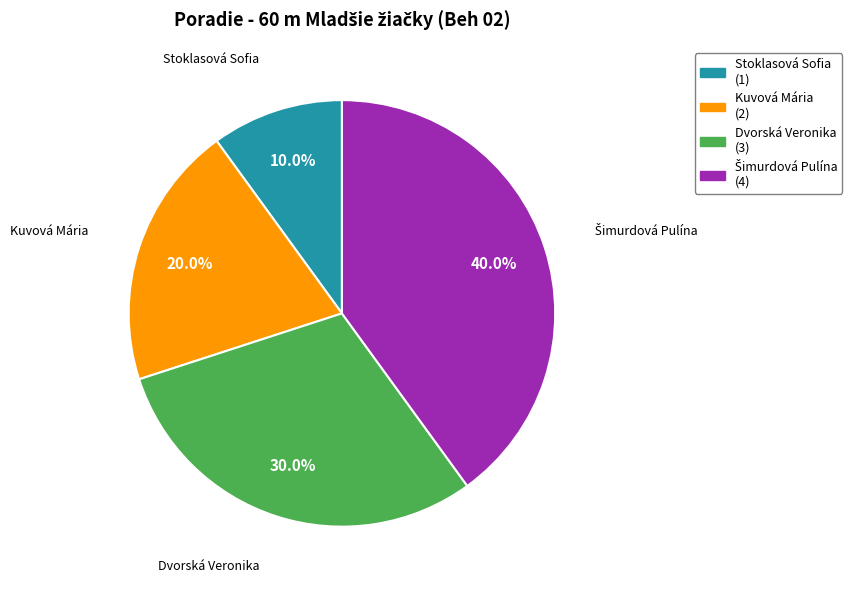

What percentage is NOT represented by Stoklasová Sofia?

90.0%